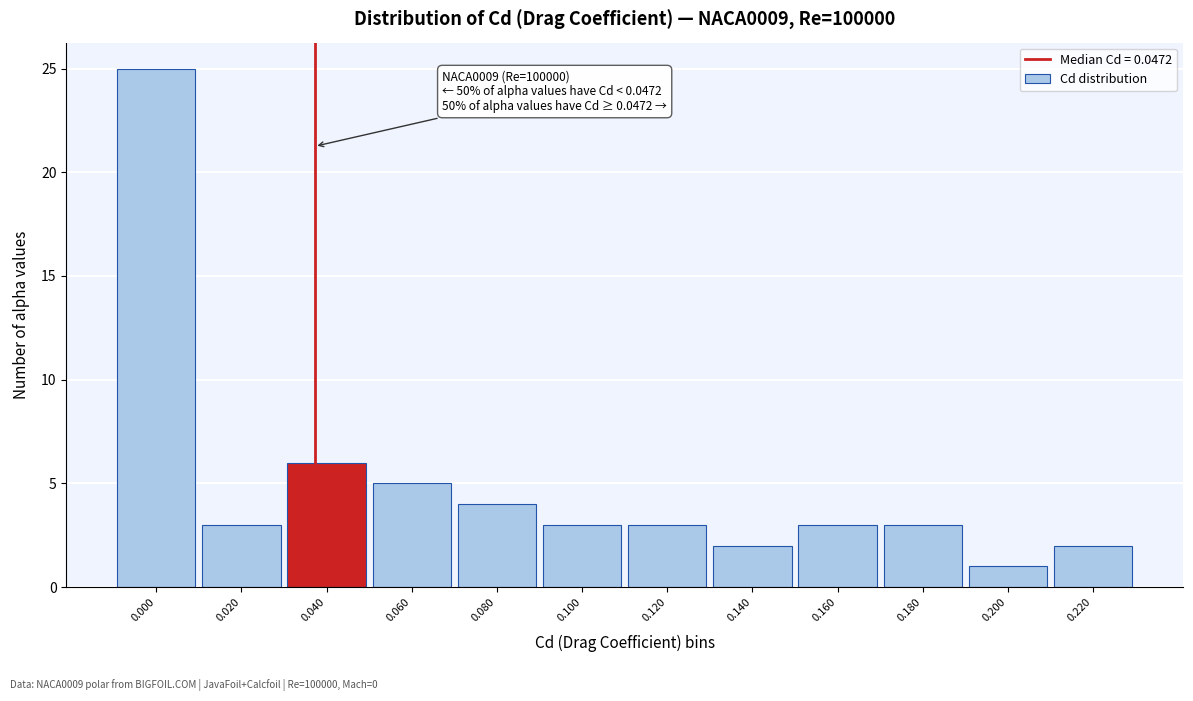

Reading left to right, extract all data points from this chart.

25	3	6	5	4	3	3	2	3	3	1	2